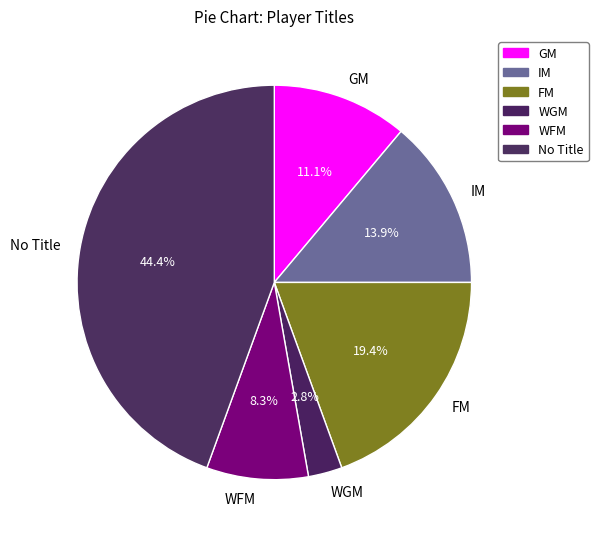

To the nearest percent, what portion does WFM represent?

8%